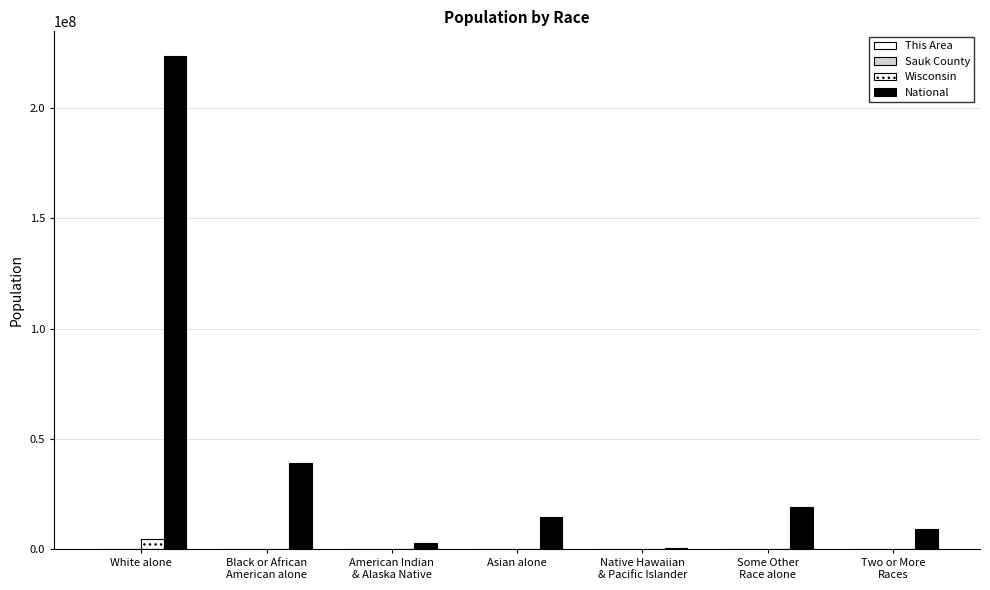

At how many categories does at least one series exceed 21381394?

2